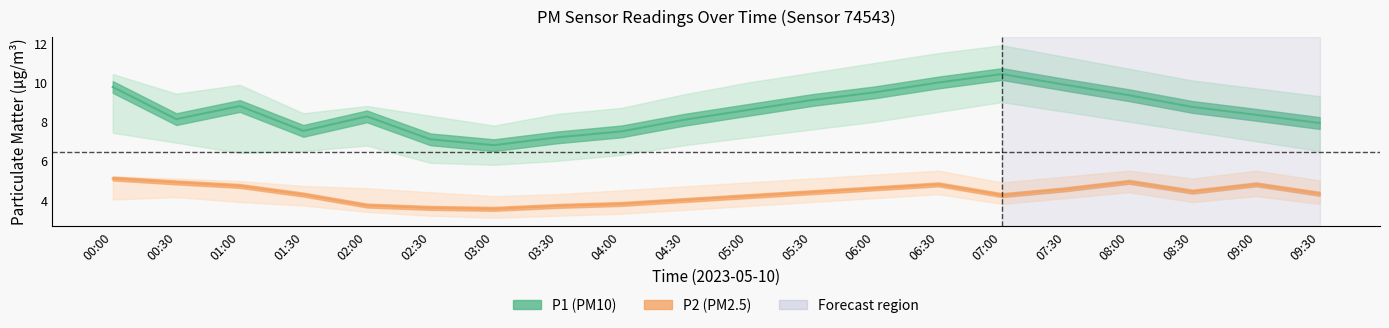

At which label does P2 line first exceed 4?

00:00